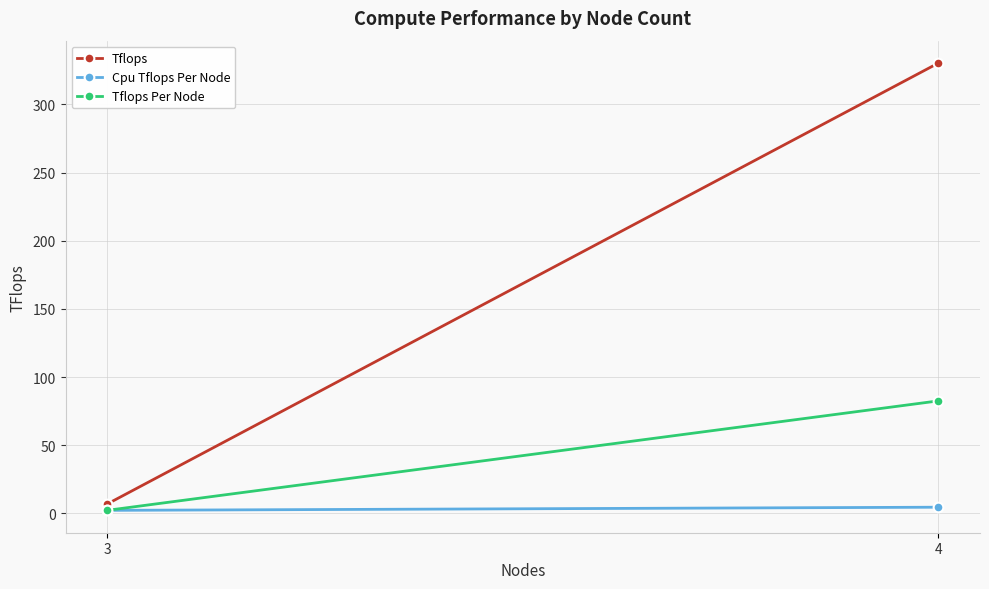

At how many categories does at least one series exceed 308?

1